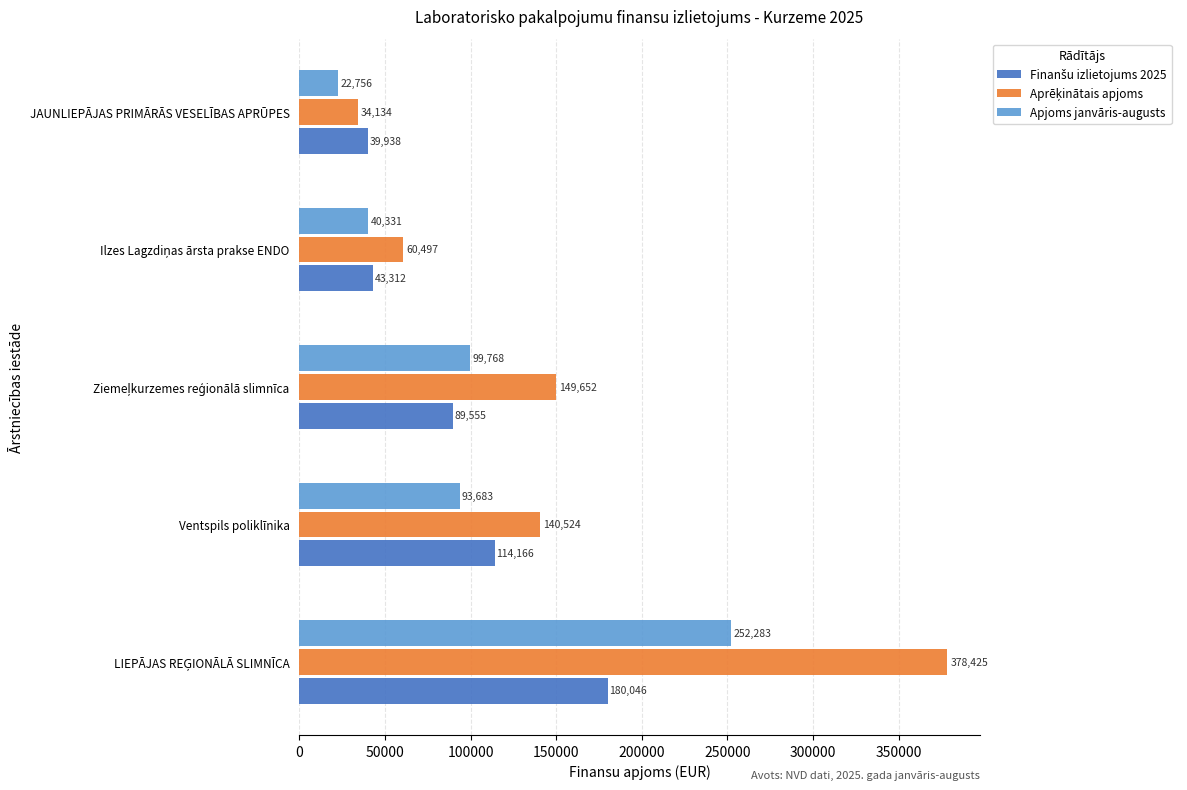

Is it true that Apjoms janvāris-augusts equals 22756.0 at JAUNLIEPĀJAS PRIMĀRĀS VESELĪBAS APRŪPES?

True